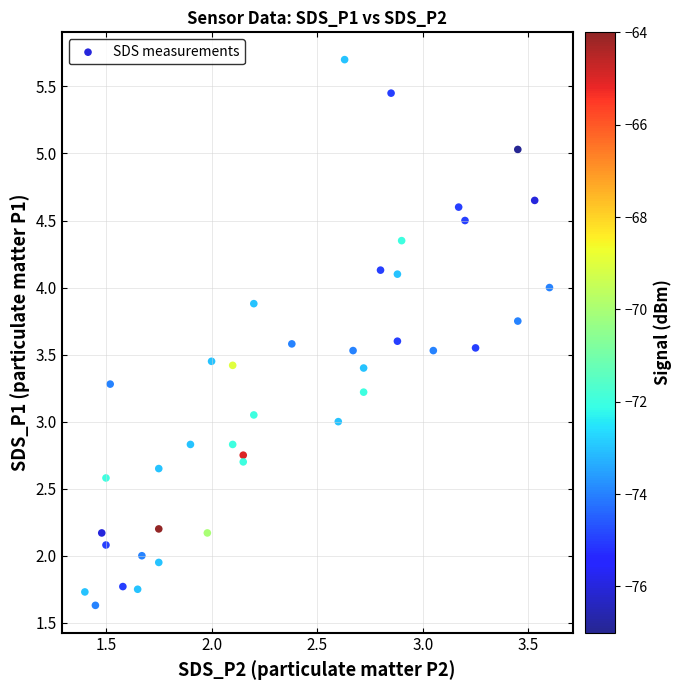

What is the range of Y values (max minus min)?

4.1